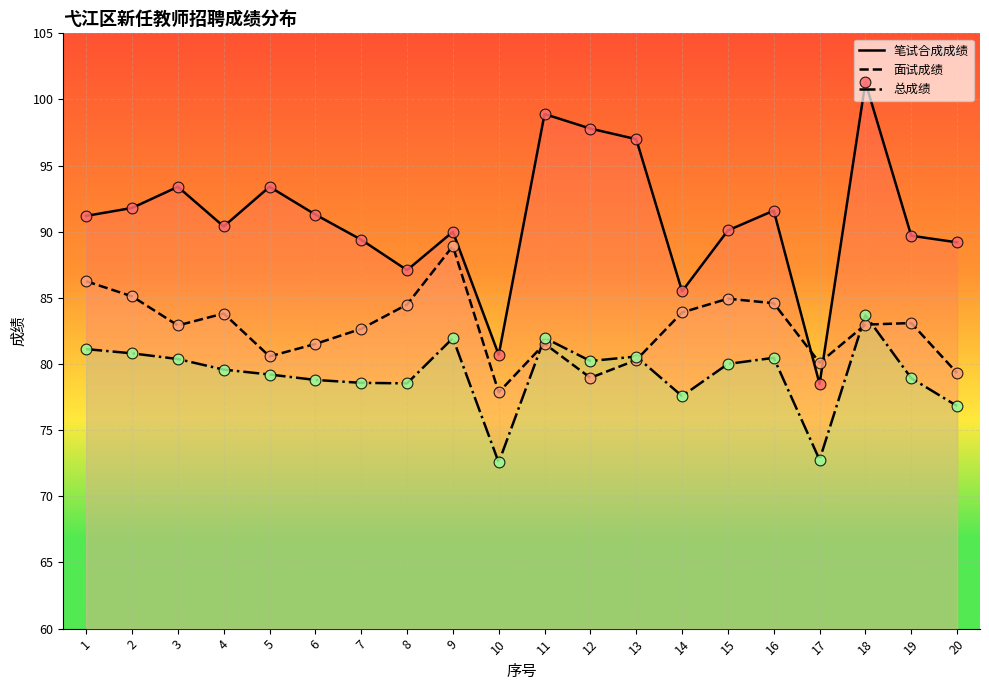

What is the total value across all series at 17?

231.4